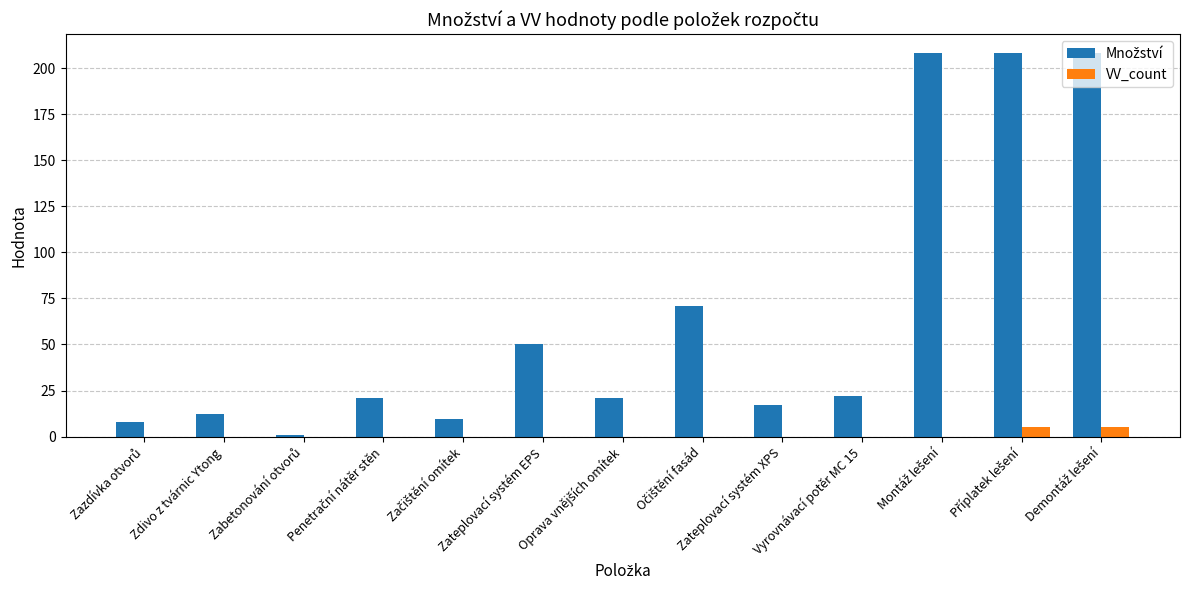

What is the highest value of the VV_count series?

5.0